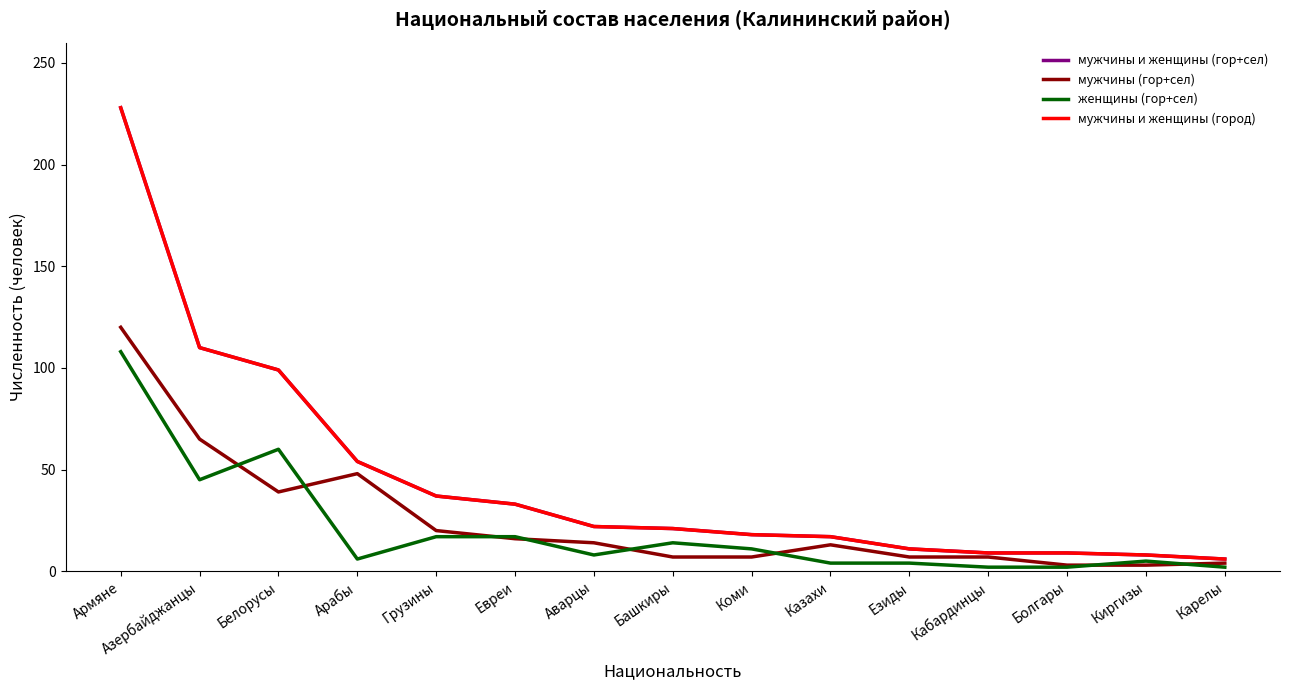

Reading left to right, transcribe all the data shown in this chart.

мужчины и женщины (гор+сел): Армяне=228	Азербайджанцы=110	Белорусы=99	Арабы=54	Грузины=37	Евреи=33	Аварцы=22	Башкиры=21	Коми=18	Казахи=17	Езиды=11	Кабардинцы=9	Болгары=9	Киргизы=8	Карелы=6
мужчины (гор+сел): Армяне=120	Азербайджанцы=65	Белорусы=39	Арабы=48	Грузины=20	Евреи=16	Аварцы=14	Башкиры=7	Коми=7	Казахи=13	Езиды=7	Кабардинцы=7	Болгары=3	Киргизы=3	Карелы=4
женщины (гор+сел): Армяне=108	Азербайджанцы=45	Белорусы=60	Арабы=6	Грузины=17	Евреи=17	Аварцы=8	Башкиры=14	Коми=11	Казахи=4	Езиды=4	Кабардинцы=2	Болгары=2	Киргизы=5	Карелы=2
мужчины и женщины (город): Армяне=228	Азербайджанцы=110	Белорусы=99	Арабы=54	Грузины=37	Евреи=33	Аварцы=22	Башкиры=21	Коми=18	Казахи=17	Езиды=11	Кабардинцы=9	Болгары=9	Киргизы=8	Карелы=6